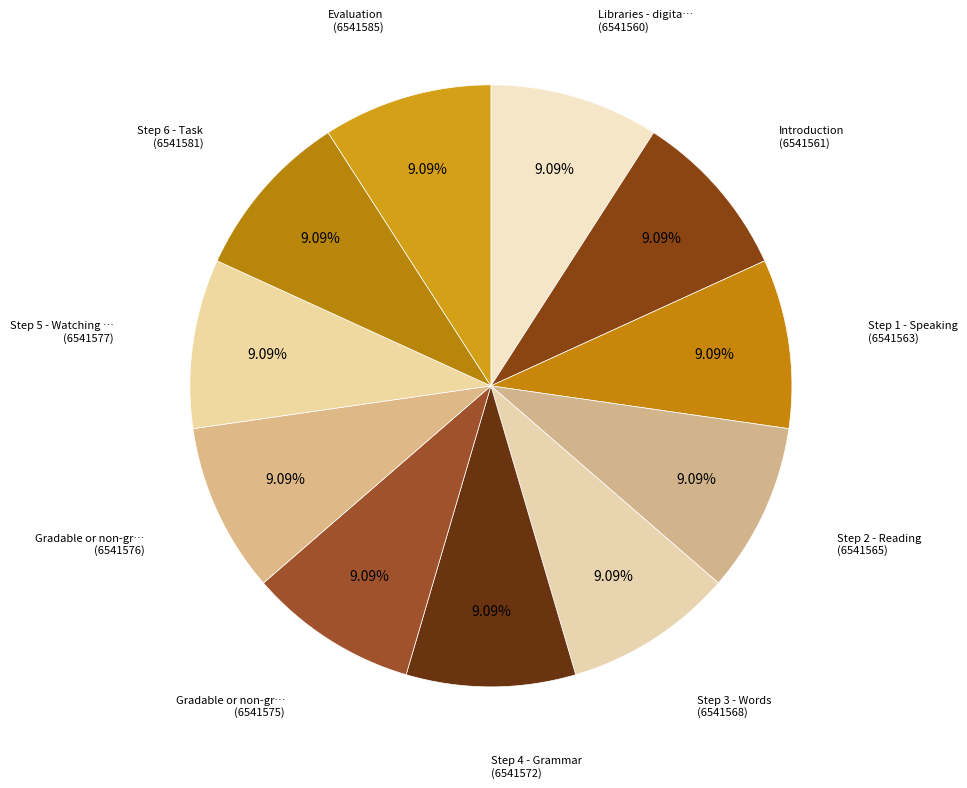

How many segments does this pie chart have?

11